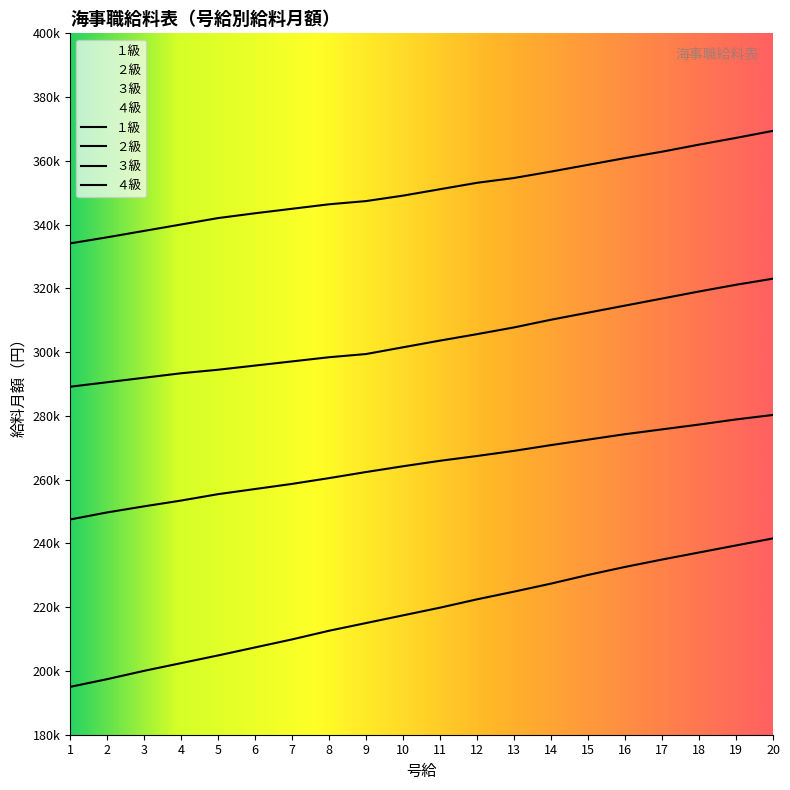

Does the chart have visible grid lines?

No